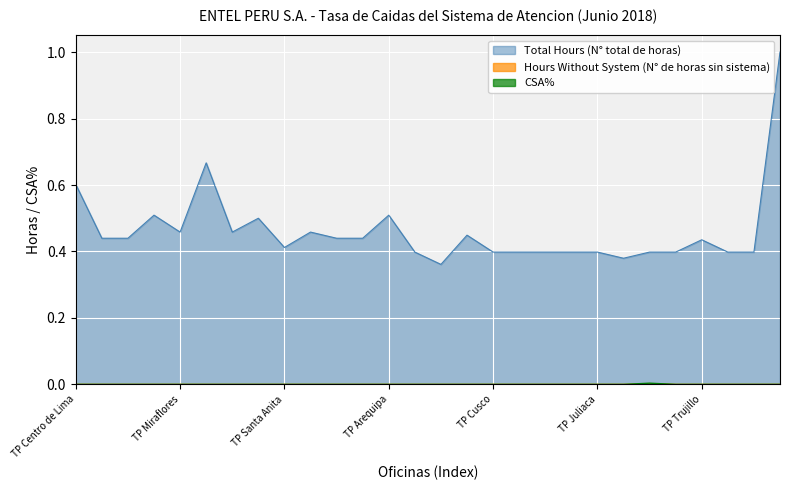

What is the greatest value displayed?

1.0